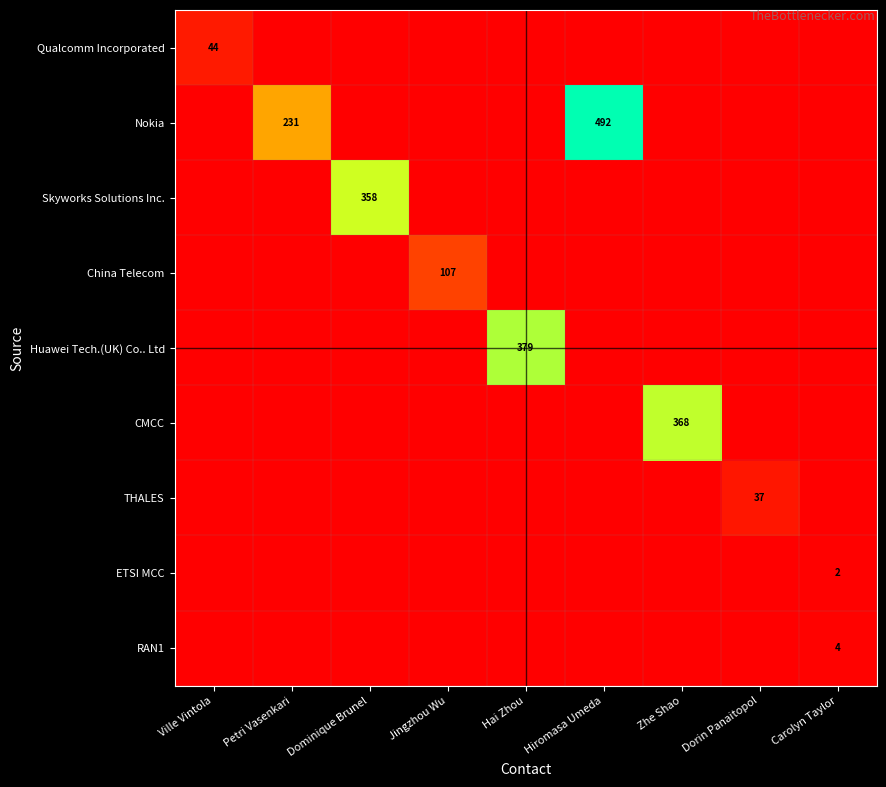

Is it true that China Telecom equals 107 at Jingzhou Wu?

True